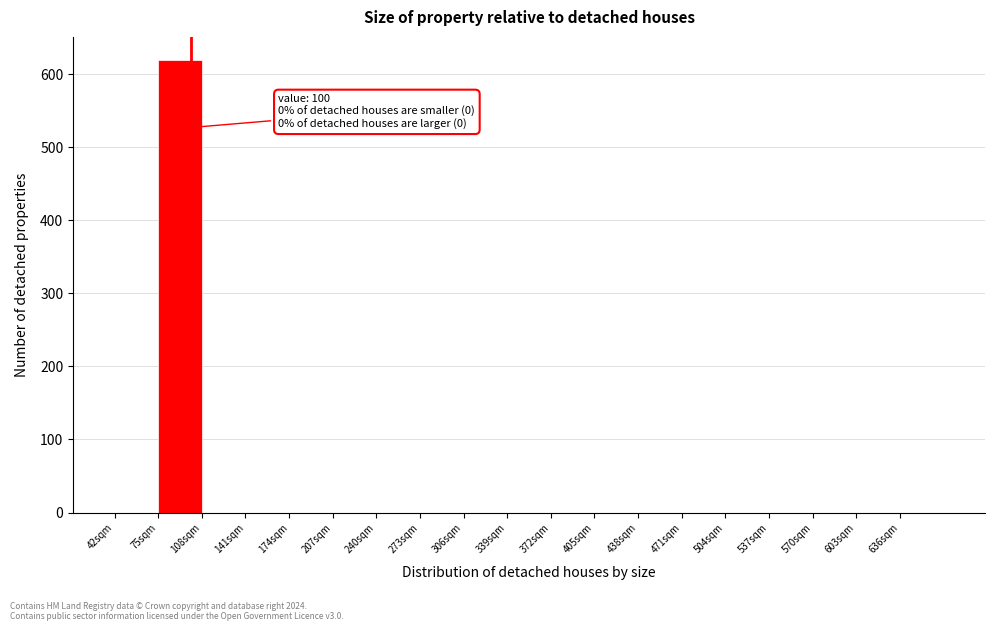

Which range on the x-axis has the tallest bar?

75 to 108